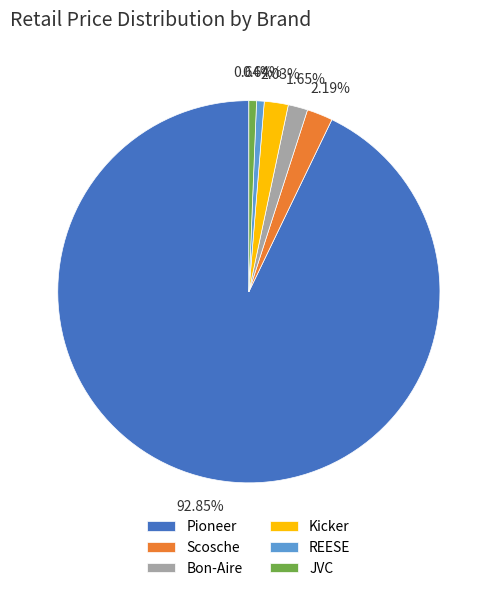

Is Pioneer the majority of the pie?

Yes